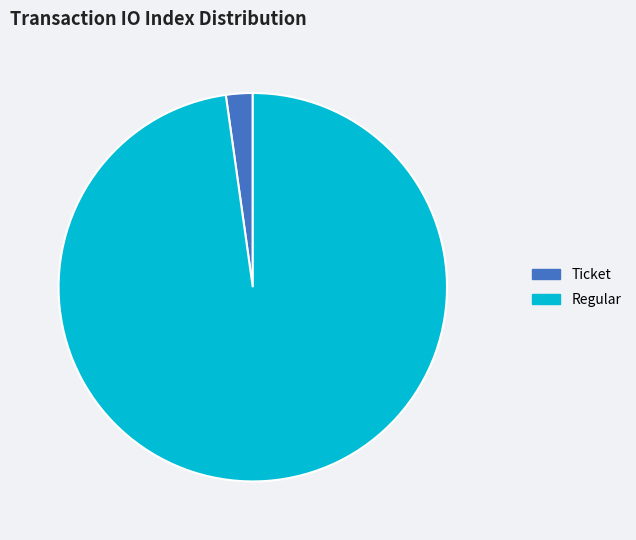

Is it true that Regular is 98% of the pie?

True